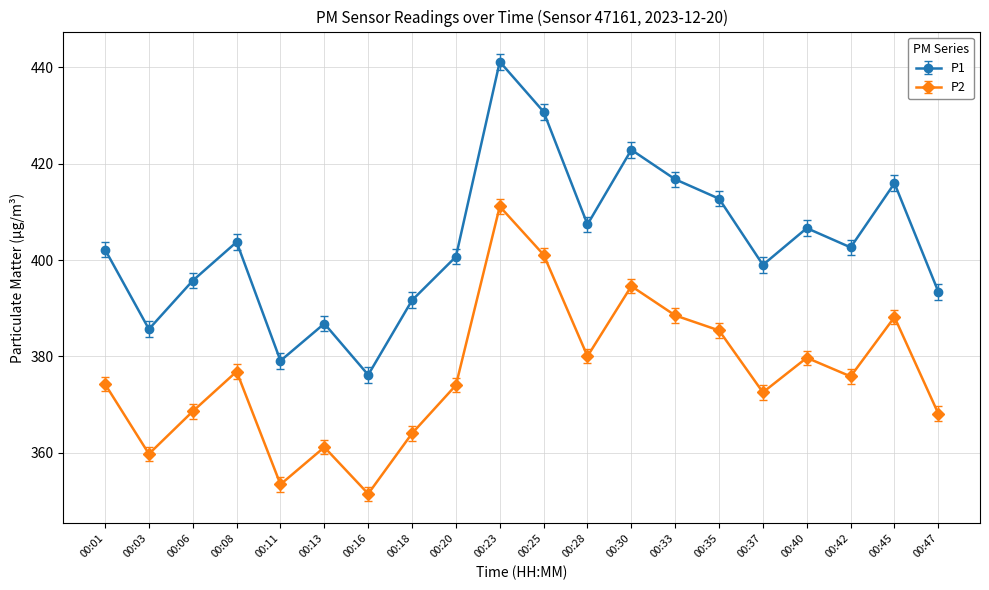

True or false: P2 and P1 intersect in this chart.

False